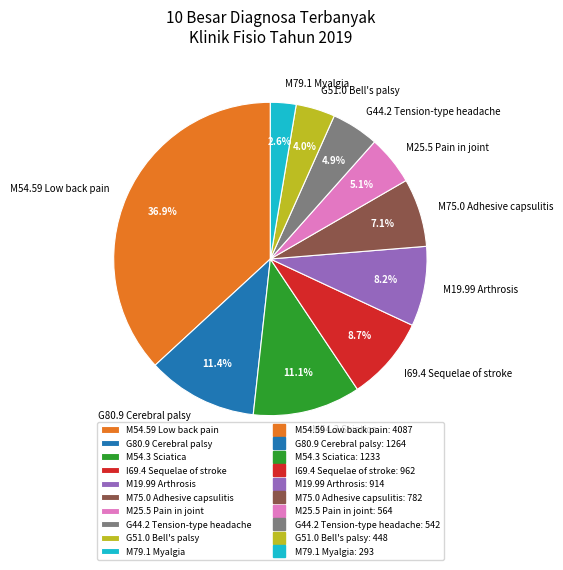

Which has a higher value, I69.4 Sequelae of stroke or M54.59 Low back pain?

M54.59 Low back pain